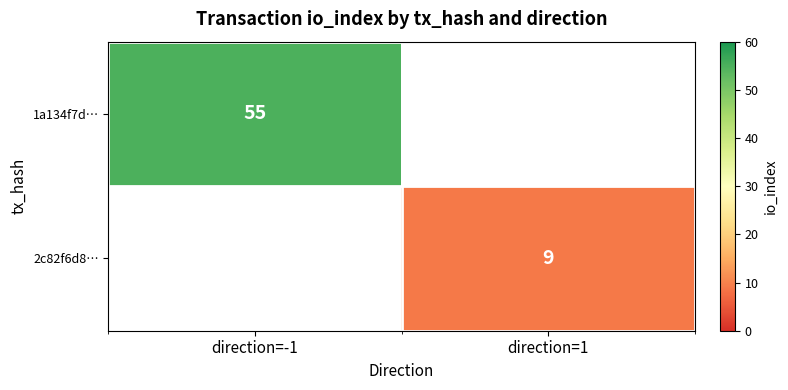

True or false: 2c82f6d8… has a value of 13 at direction=1.

False